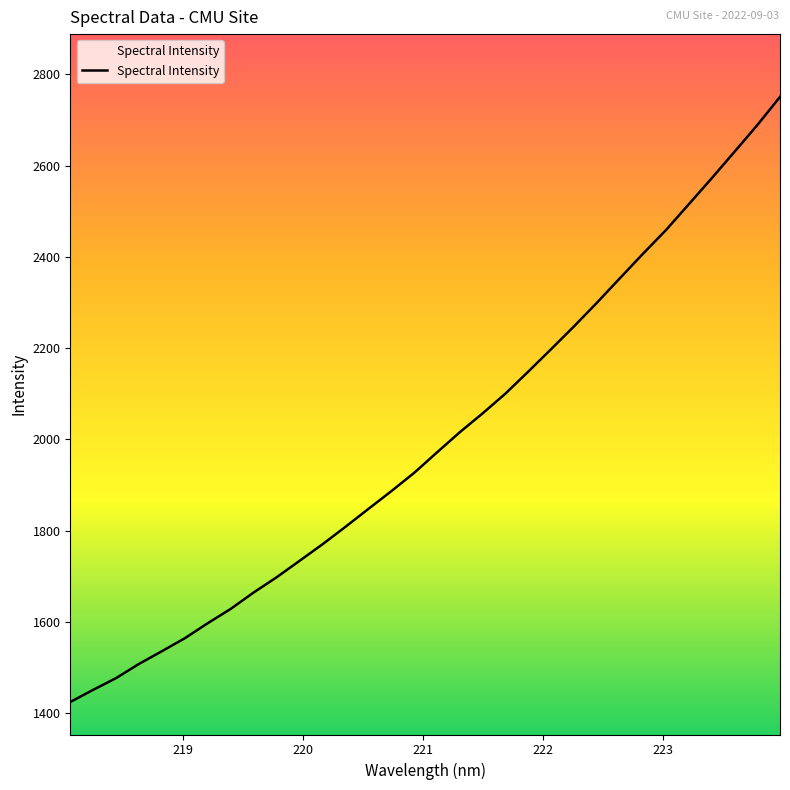

What is the maximum value shown in the chart?

2750.6